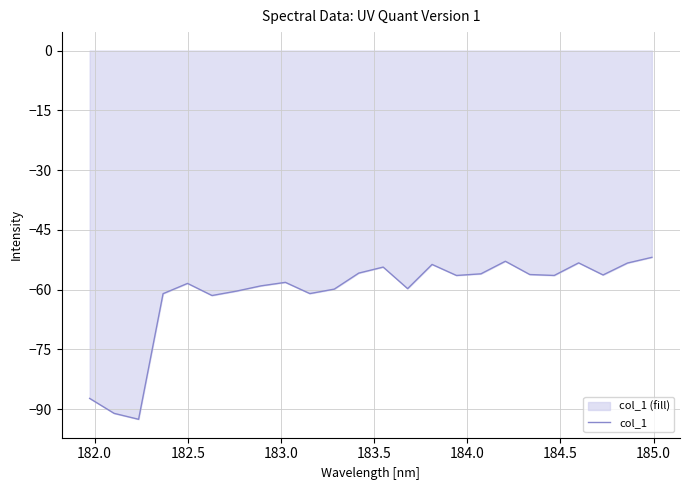

What is the minimum value shown in the chart?

-92.6